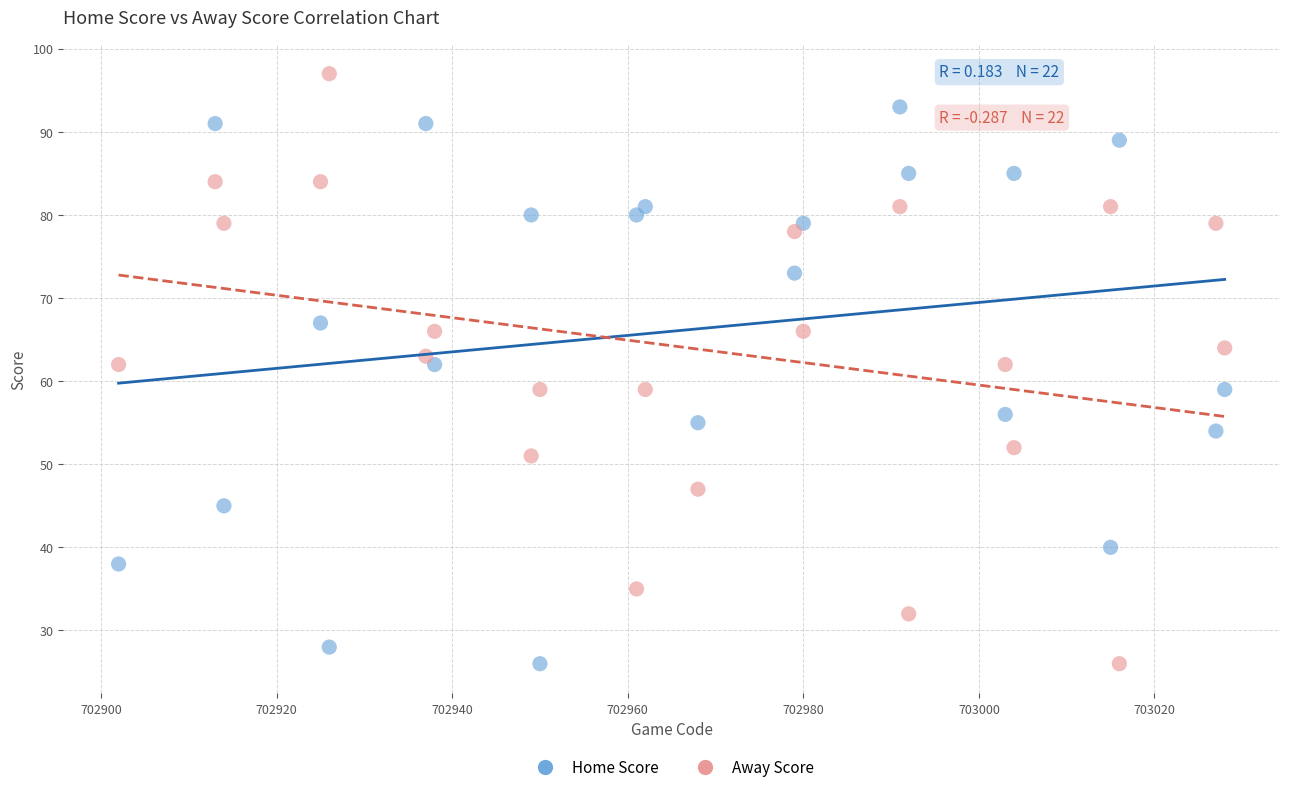

Across all data points, what is the range of X values (max minus min)?

126